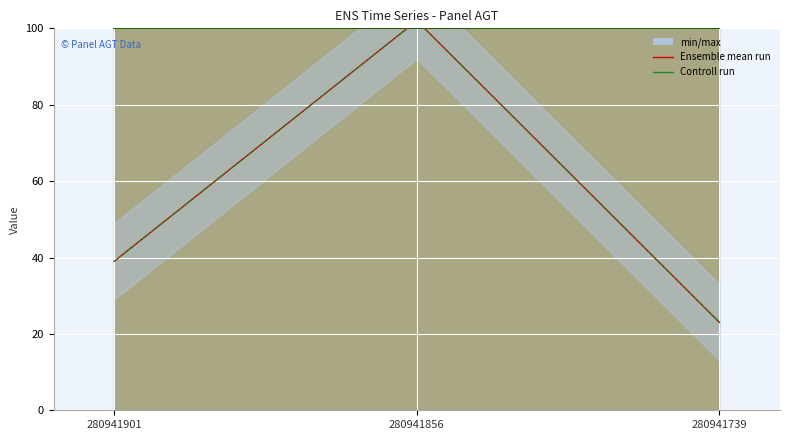

How many lines are shown in the chart?

2